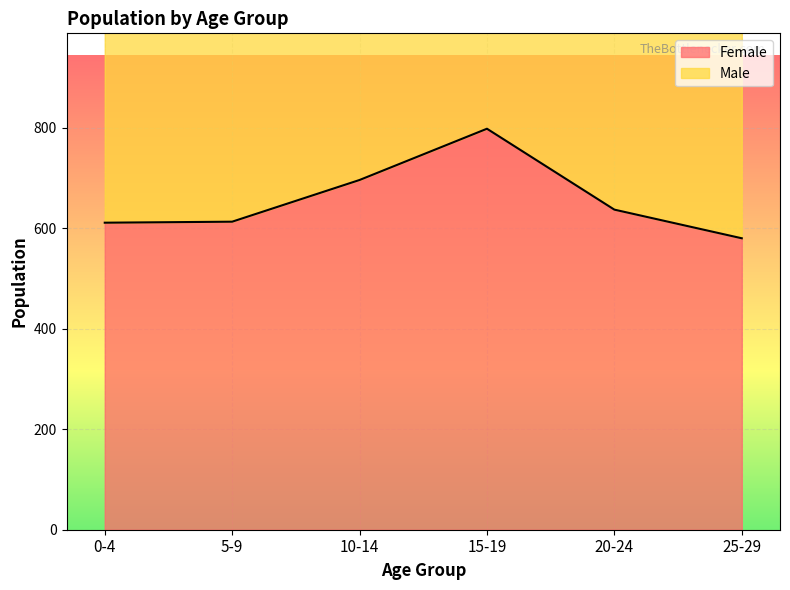

Which has a higher value, 15-19 or 20-24?

15-19